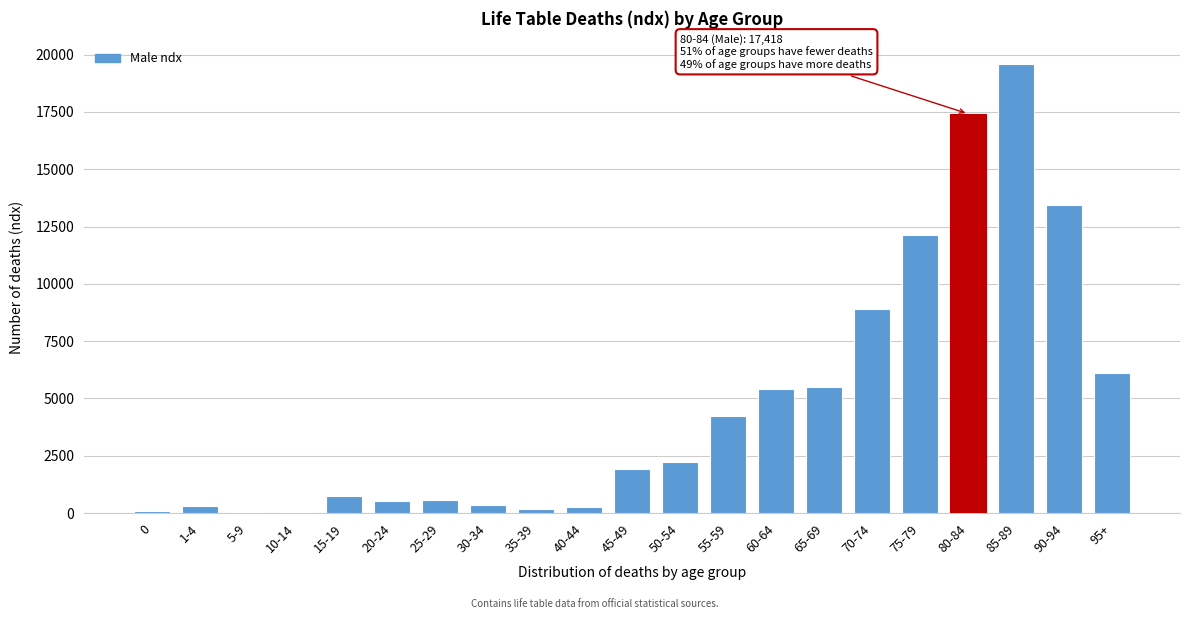

The value at 65-69 is 5513. True or false?

True